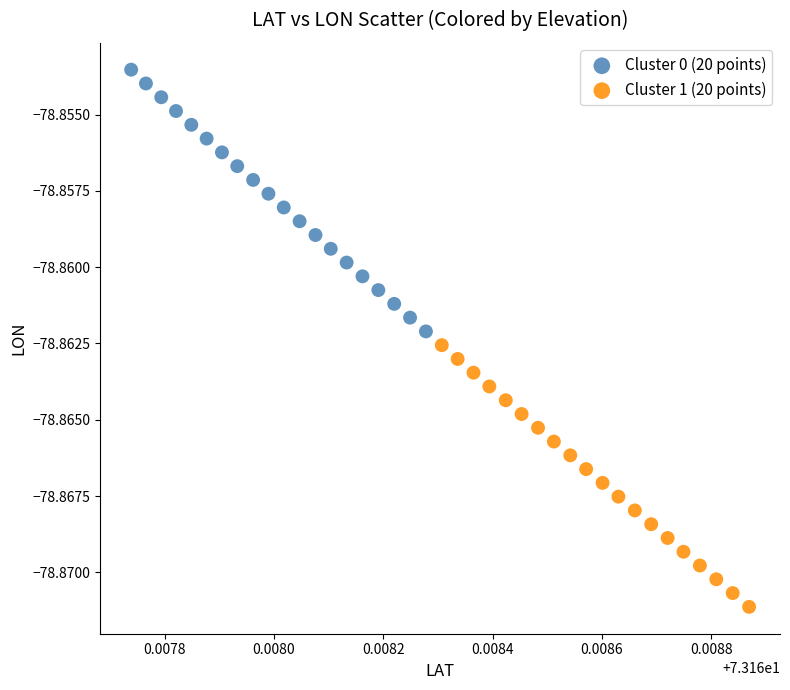

Which series contains the highest Y value?

Cluster 0 (20 points)